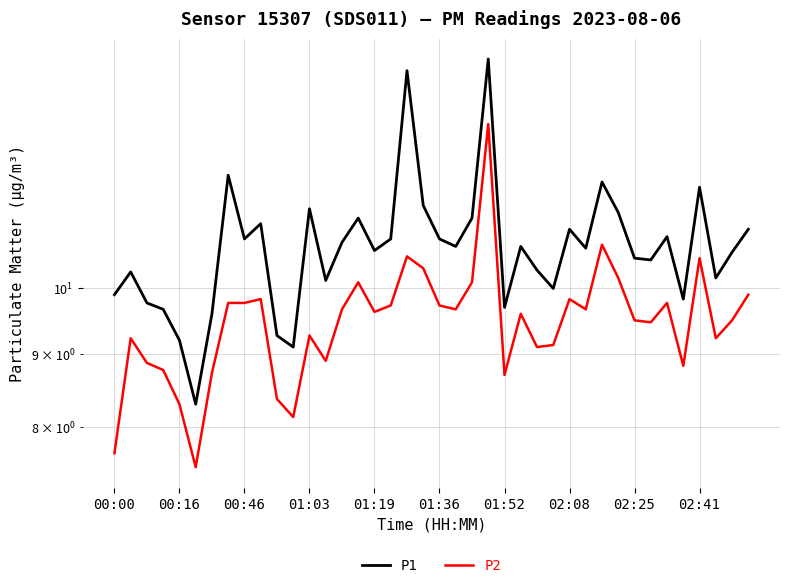

True or false: P2 and P1 cross at least once.

False